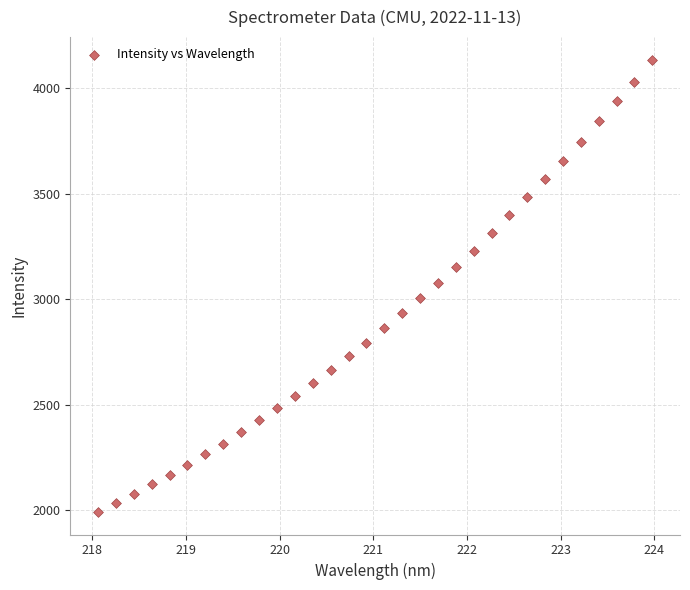

What is the range of X values (max minus min)?

5.9